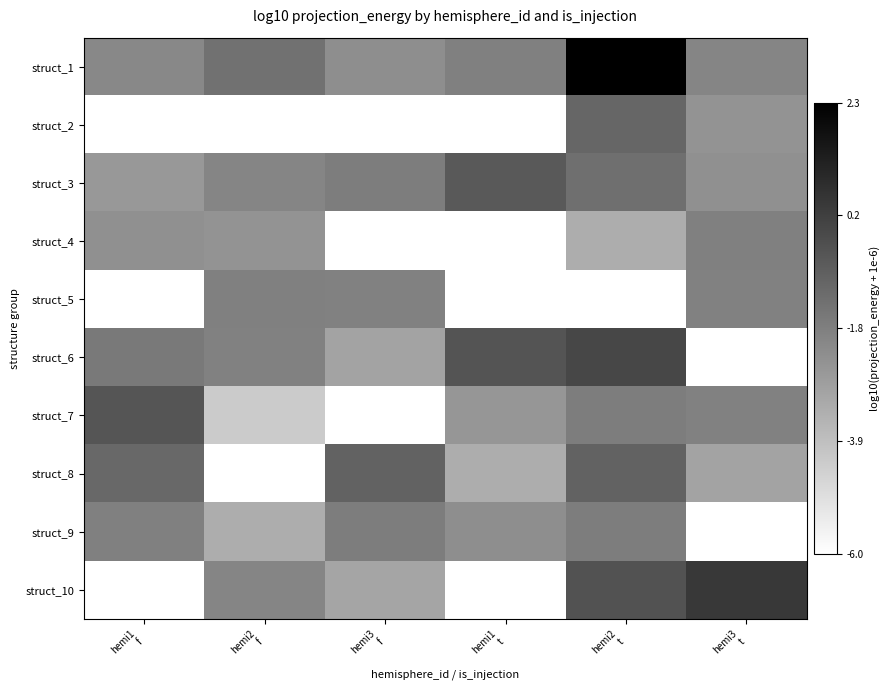

Reading left to right, extract all data points from this chart.

struct_1: hemi1
f=-2.1	hemi2
f=-1.4	hemi3
f=-2.3	hemi1
t=-1.9	hemi2
t=2.3	hemi3
t=-2.0
struct_2: hemi1
f=-6.0	hemi2
f=-6.0	hemi3
f=-6.0	hemi1
t=-6.0	hemi2
t=-1.0	hemi3
t=-2.5
struct_3: hemi1
f=-2.6	hemi2
f=-2.0	hemi3
f=-1.8	hemi1
t=-0.6	hemi2
t=-1.3	hemi3
t=-2.4
struct_4: hemi1
f=-2.4	hemi2
f=-2.5	hemi3
f=-6.0	hemi1
t=-6.0	hemi2
t=-3.3	hemi3
t=-1.9
struct_5: hemi1
f=-6.0	hemi2
f=-1.9	hemi3
f=-1.9	hemi1
t=-6.0	hemi2
t=-6.0	hemi3
t=-1.9
struct_6: hemi1
f=-1.7	hemi2
f=-1.9	hemi3
f=-3.0	hemi1
t=-0.4	hemi2
t=-0.0	hemi3
t=-6.0
struct_7: hemi1
f=-0.5	hemi2
f=-4.3	hemi3
f=-6.0	hemi1
t=-2.6	hemi2
t=-1.8	hemi3
t=-1.9
struct_8: hemi1
f=-1.1	hemi2
f=-6.0	hemi3
f=-0.9	hemi1
t=-3.3	hemi2
t=-0.9	hemi3
t=-3.0
struct_9: hemi1
f=-1.9	hemi2
f=-3.3	hemi3
f=-1.8	hemi1
t=-2.3	hemi2
t=-1.8	hemi3
t=-6.0
struct_10: hemi1
f=-6.0	hemi2
f=-2.0	hemi3
f=-3.1	hemi1
t=-6.0	hemi2
t=-0.4	hemi3
t=0.5